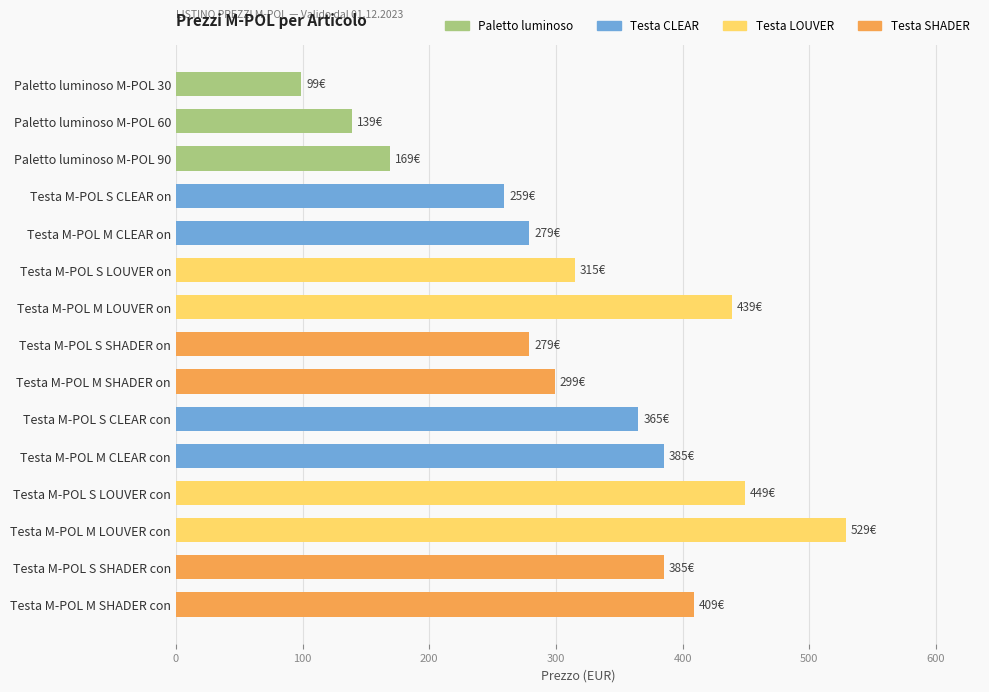

Count the number of categories in the chart.

15